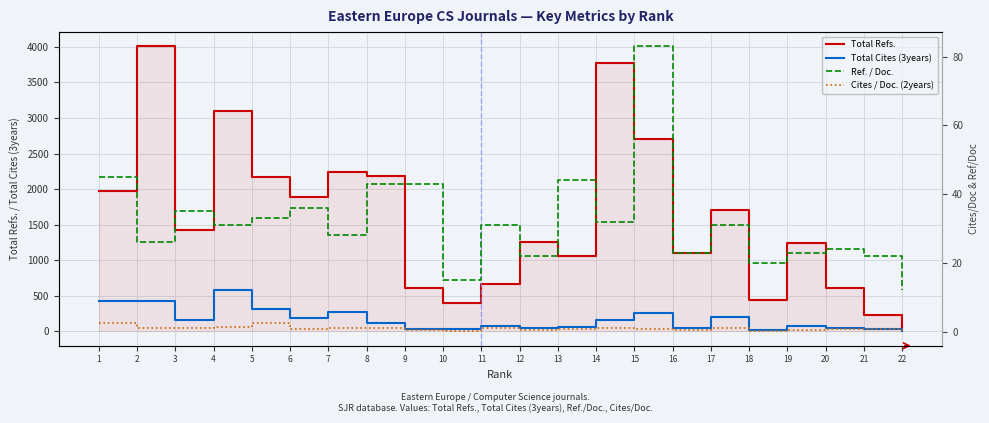

Which has a higher value, 11 or 3?

3